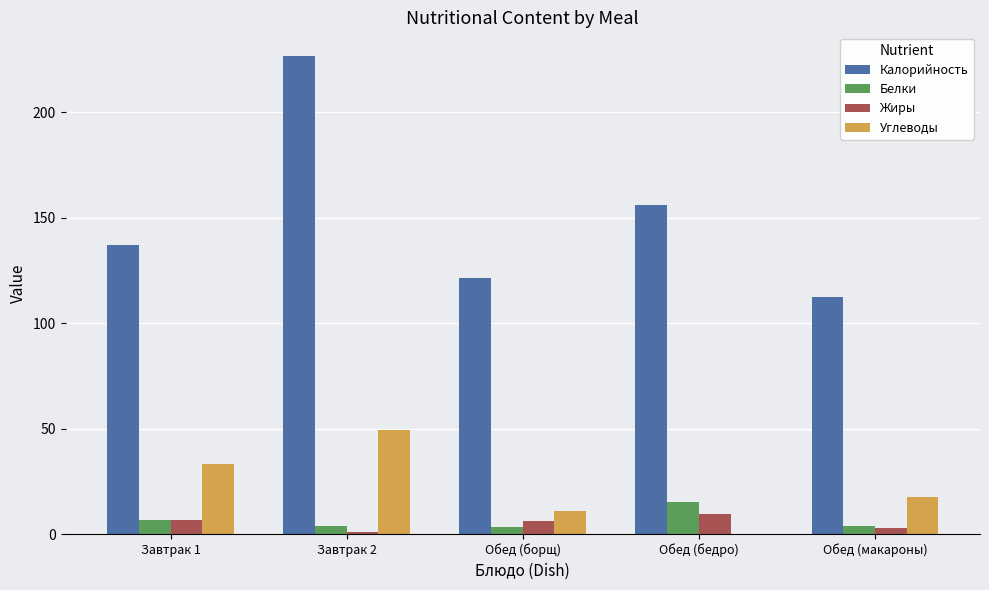

What value does the Белки series have at Обед (бедро)?

15.3